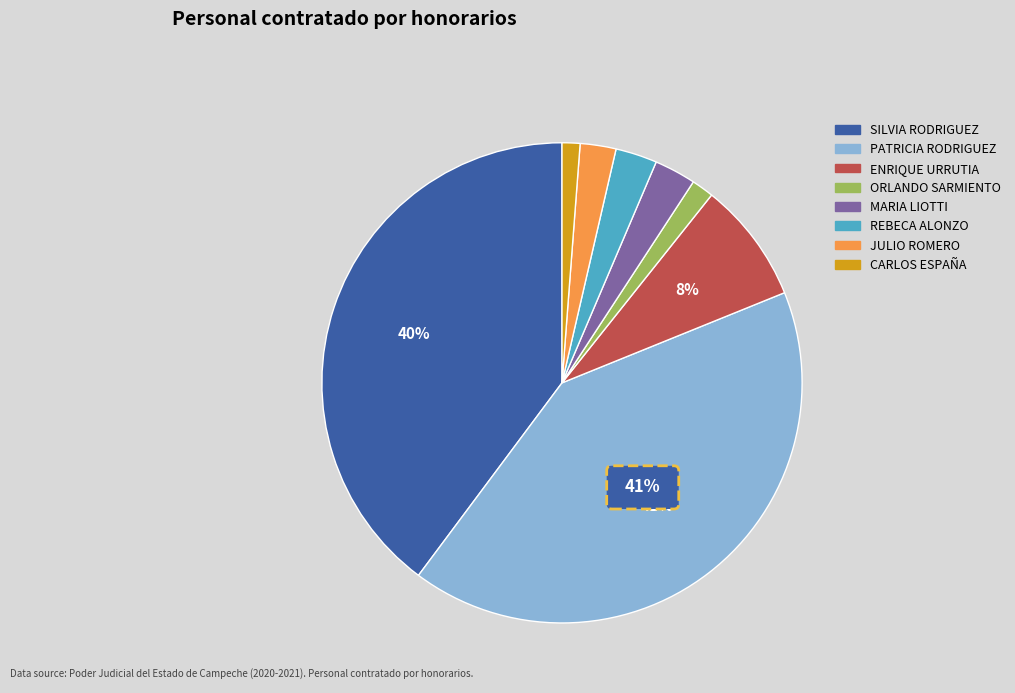

Which slice is the smallest?

CARLOS MANUEL ESPAÑA